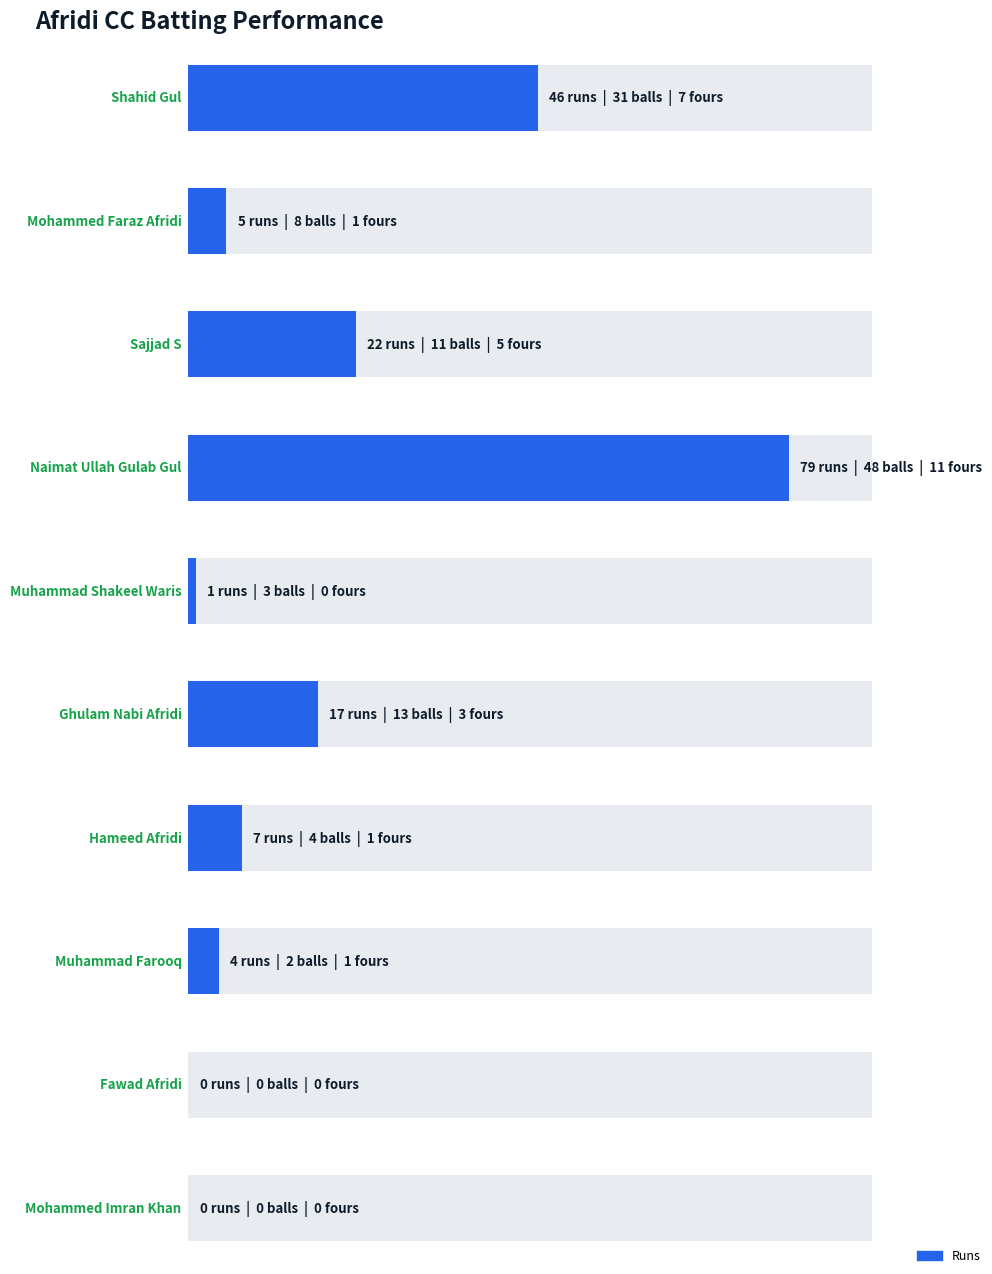

What value does the Fours series have at Shahid Gul, to the nearest 10?

10